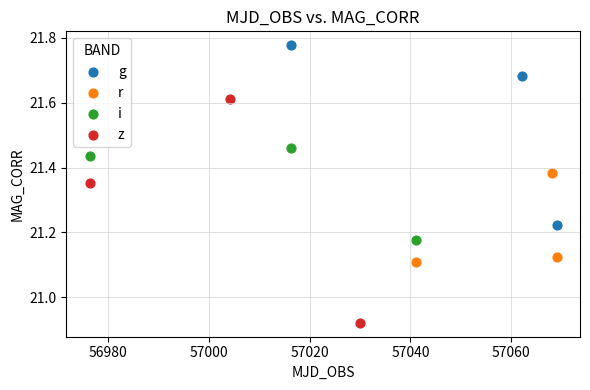

Which series reaches the minimum Y coordinate?

z